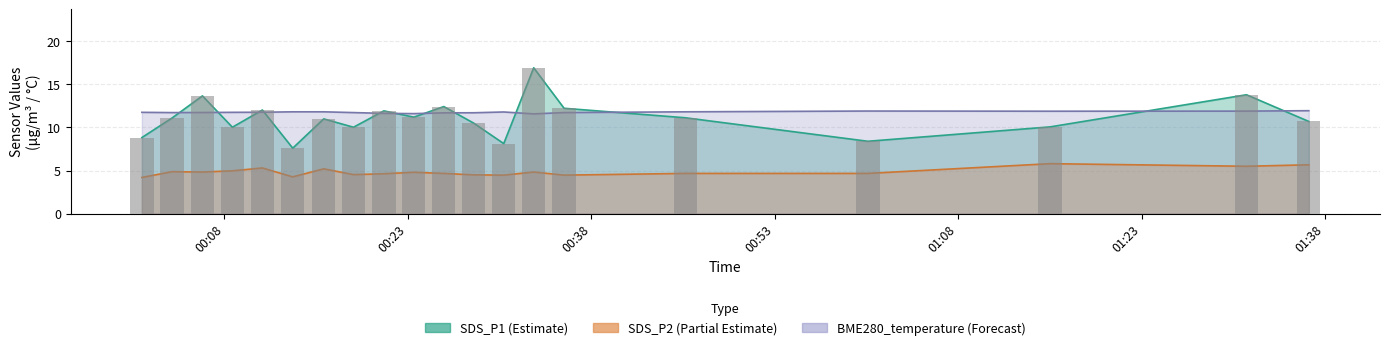

Which series has the widest spread of values?

SDS_P1